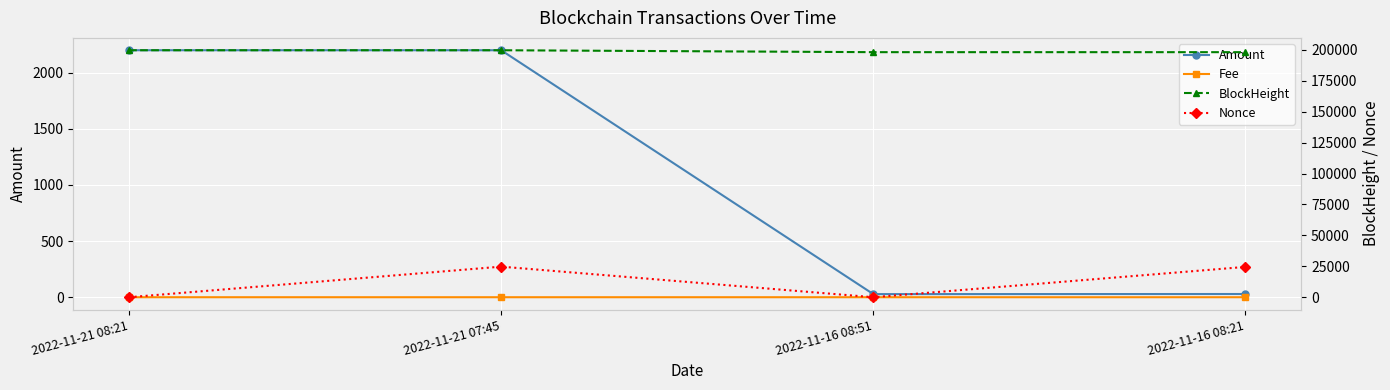

Is this an area chart (filled region under the line)?

No